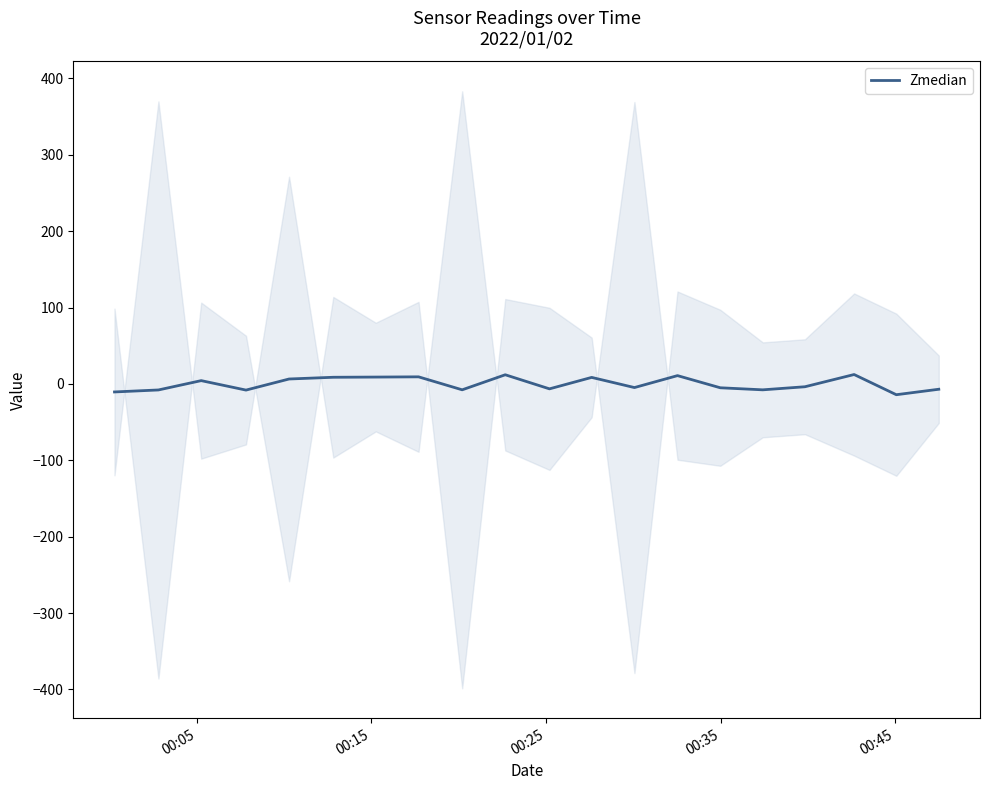

How many points are higher than both their immediate neighbors (excluding endpoints)?

6